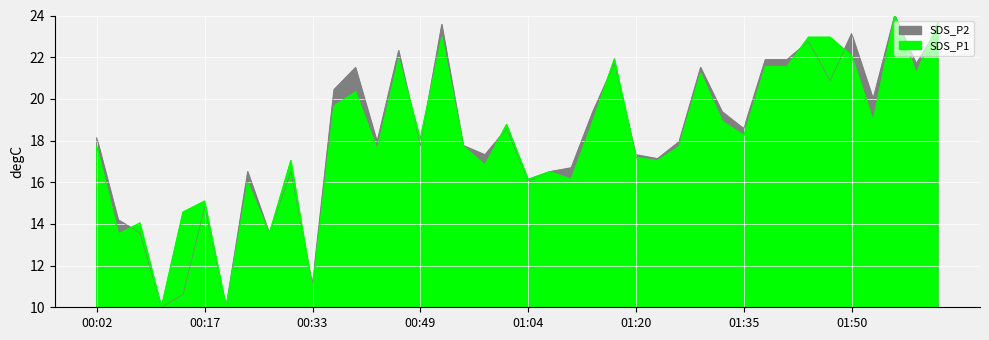

Count the number of data series in this chart.

2